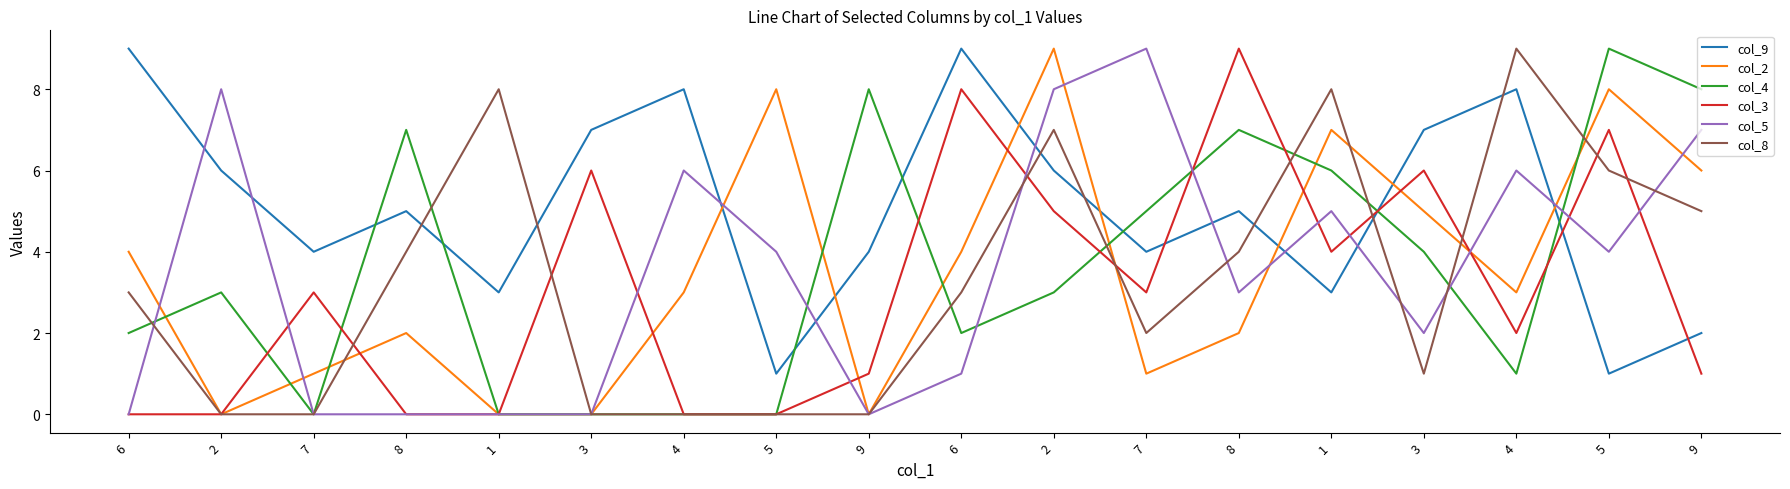

How many col_9 values are between 3 and 7?

11